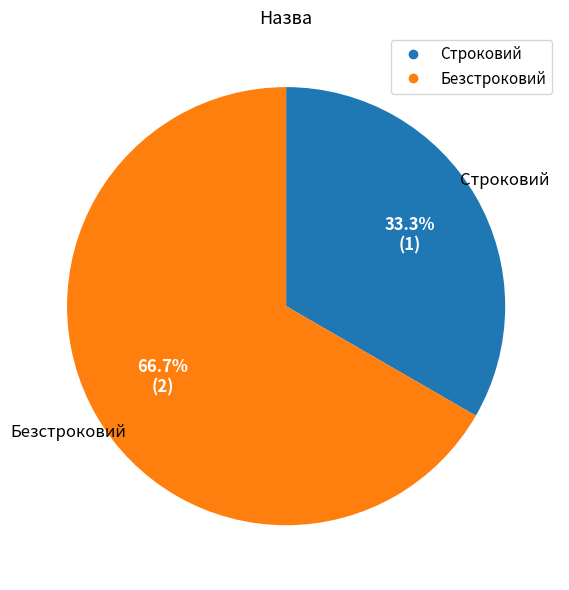

Is the sum of Строковий and Безстроковий greater than half?

Yes